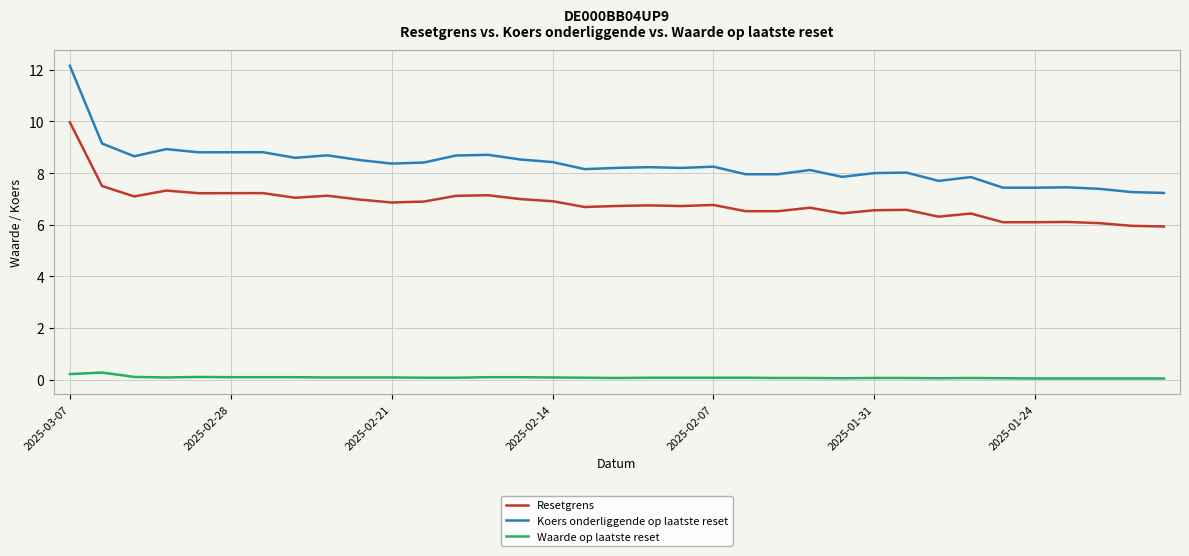

Which series has the largest range (max minus min)?

Koers onderliggende op laatste reset